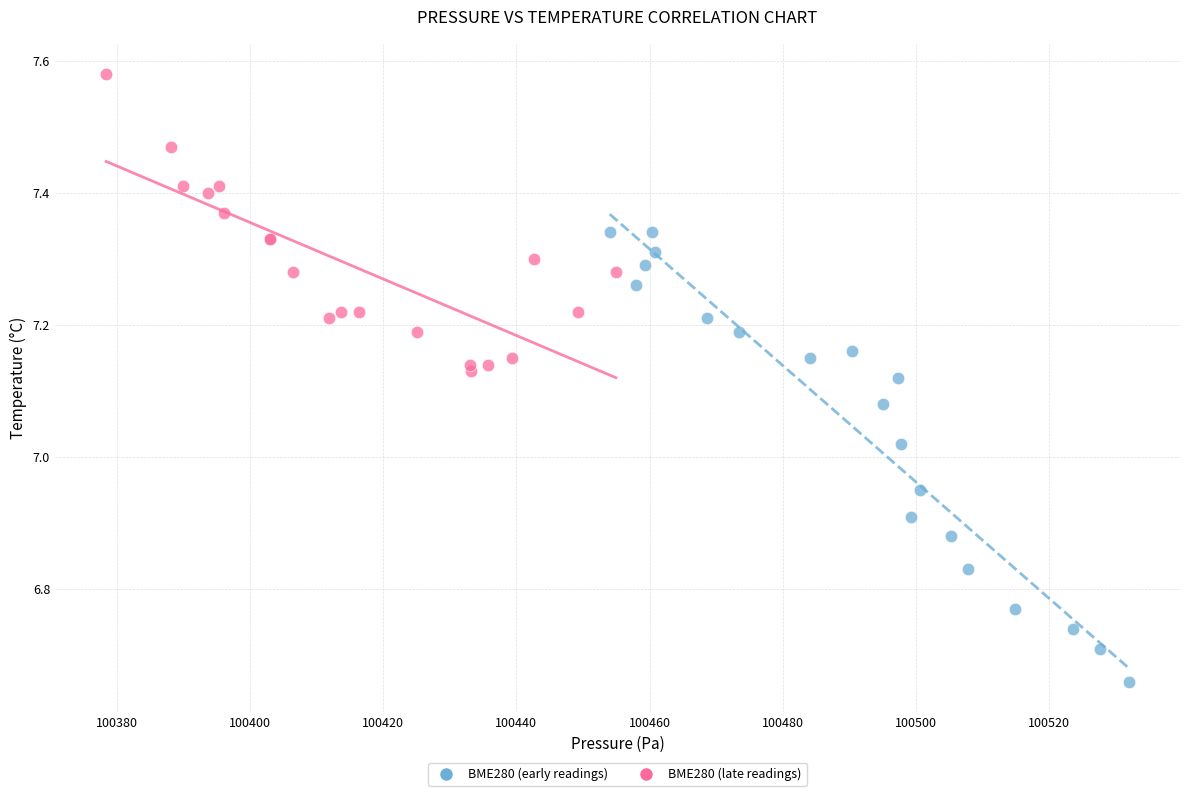

Which series contains the highest Y value?

BME280 (late readings)